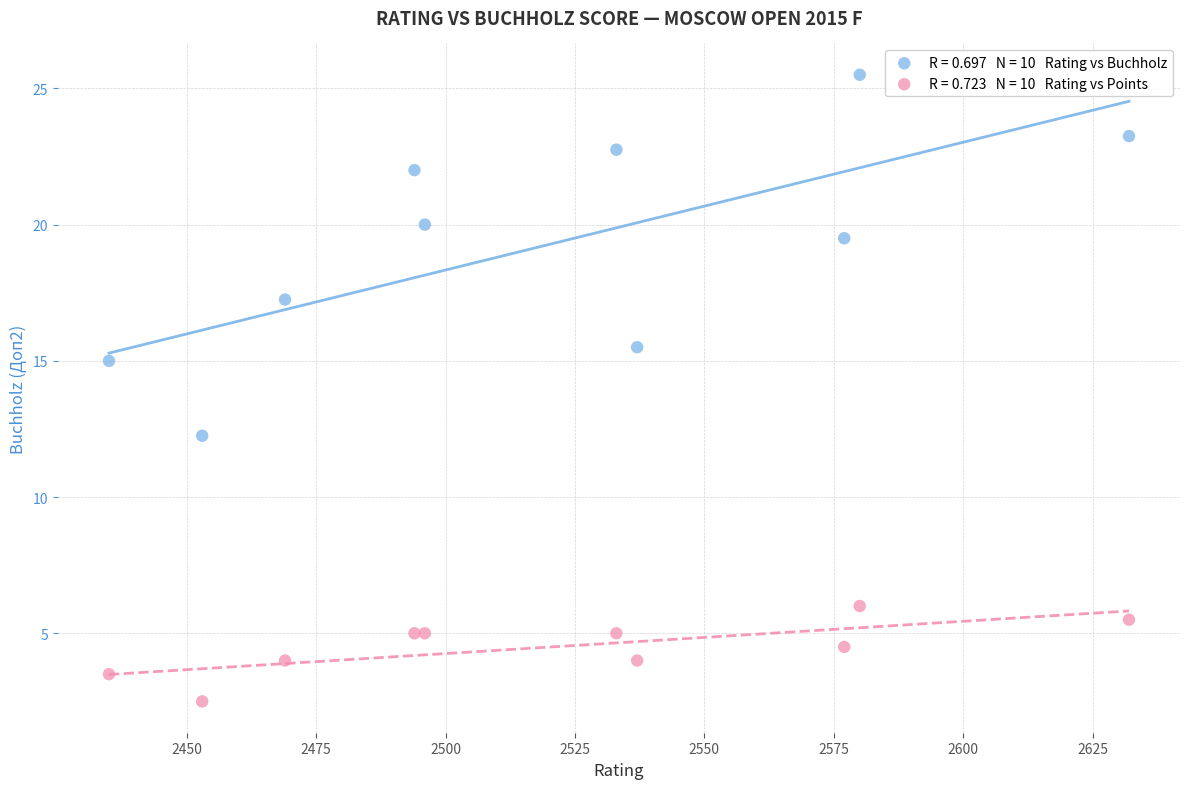

Across all series, what Y value is closest to 14?

15.0